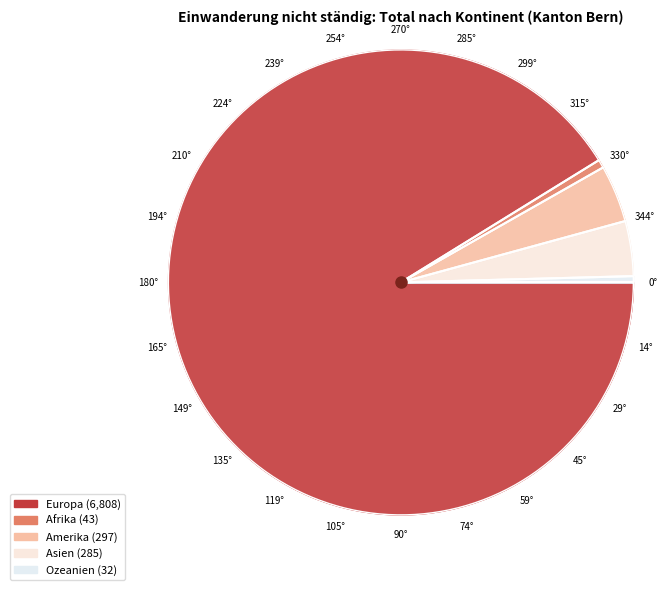

Which slice represents more than half of the pie?

Europa